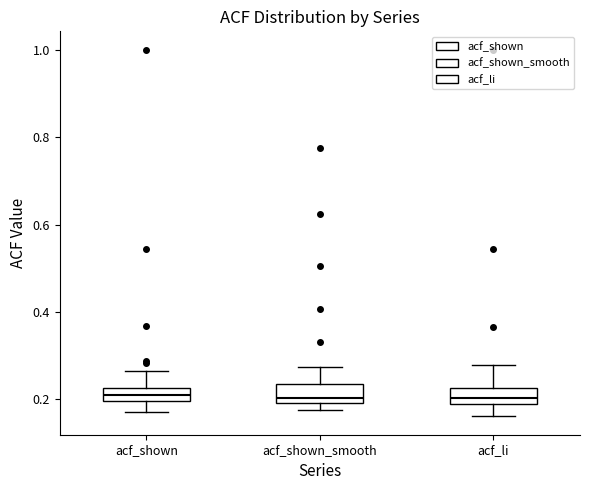

Where is the upper edge of the box for acf_shown_smooth on the y-axis? The values are not printed on the chart, so give them approximately, as read against the axis.

0.24